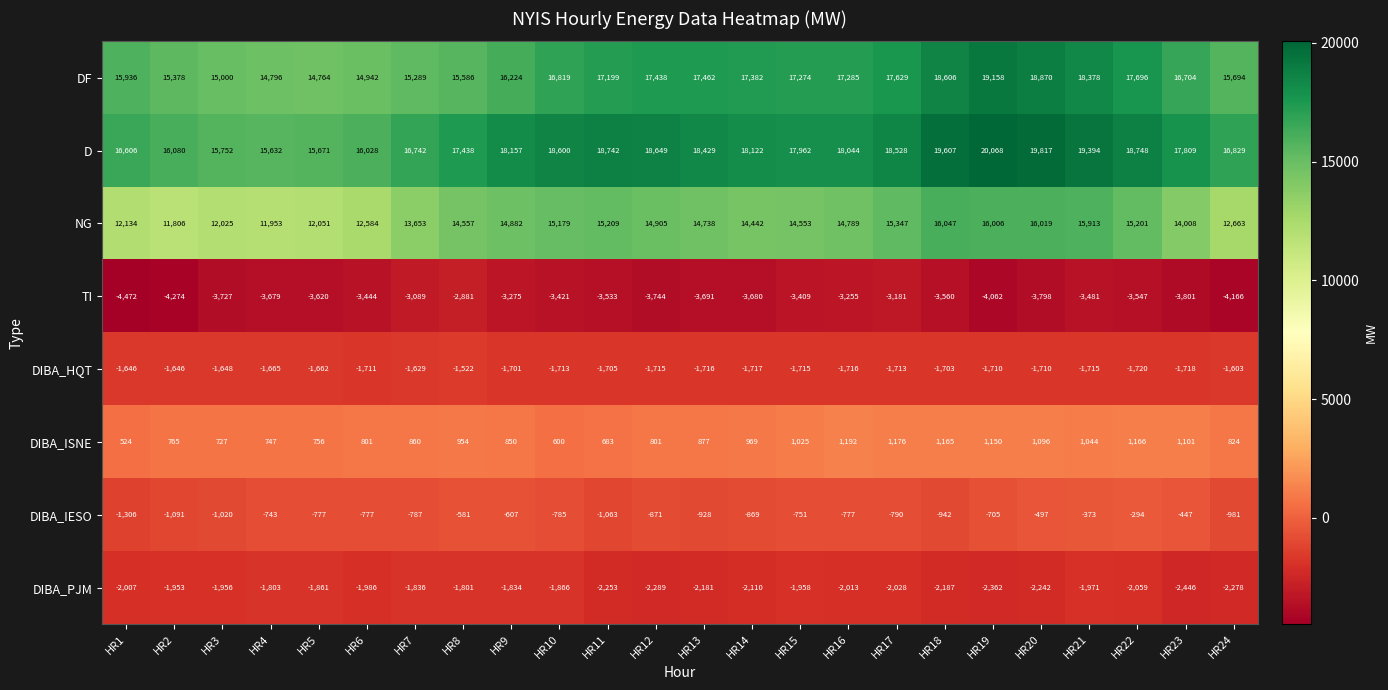

What is the difference between the DIBA_ISNE values at HR16 and HR9?

342